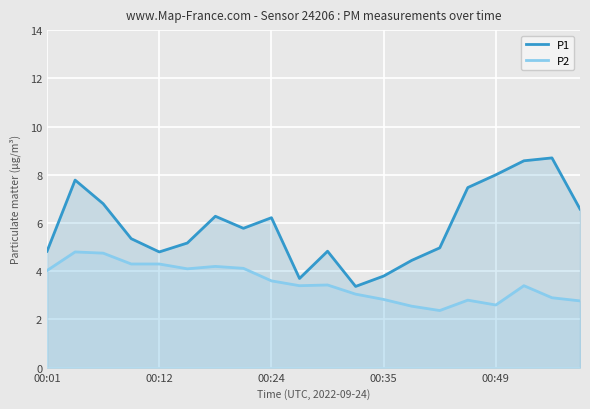

What is the minimum value shown in the chart?

2.4